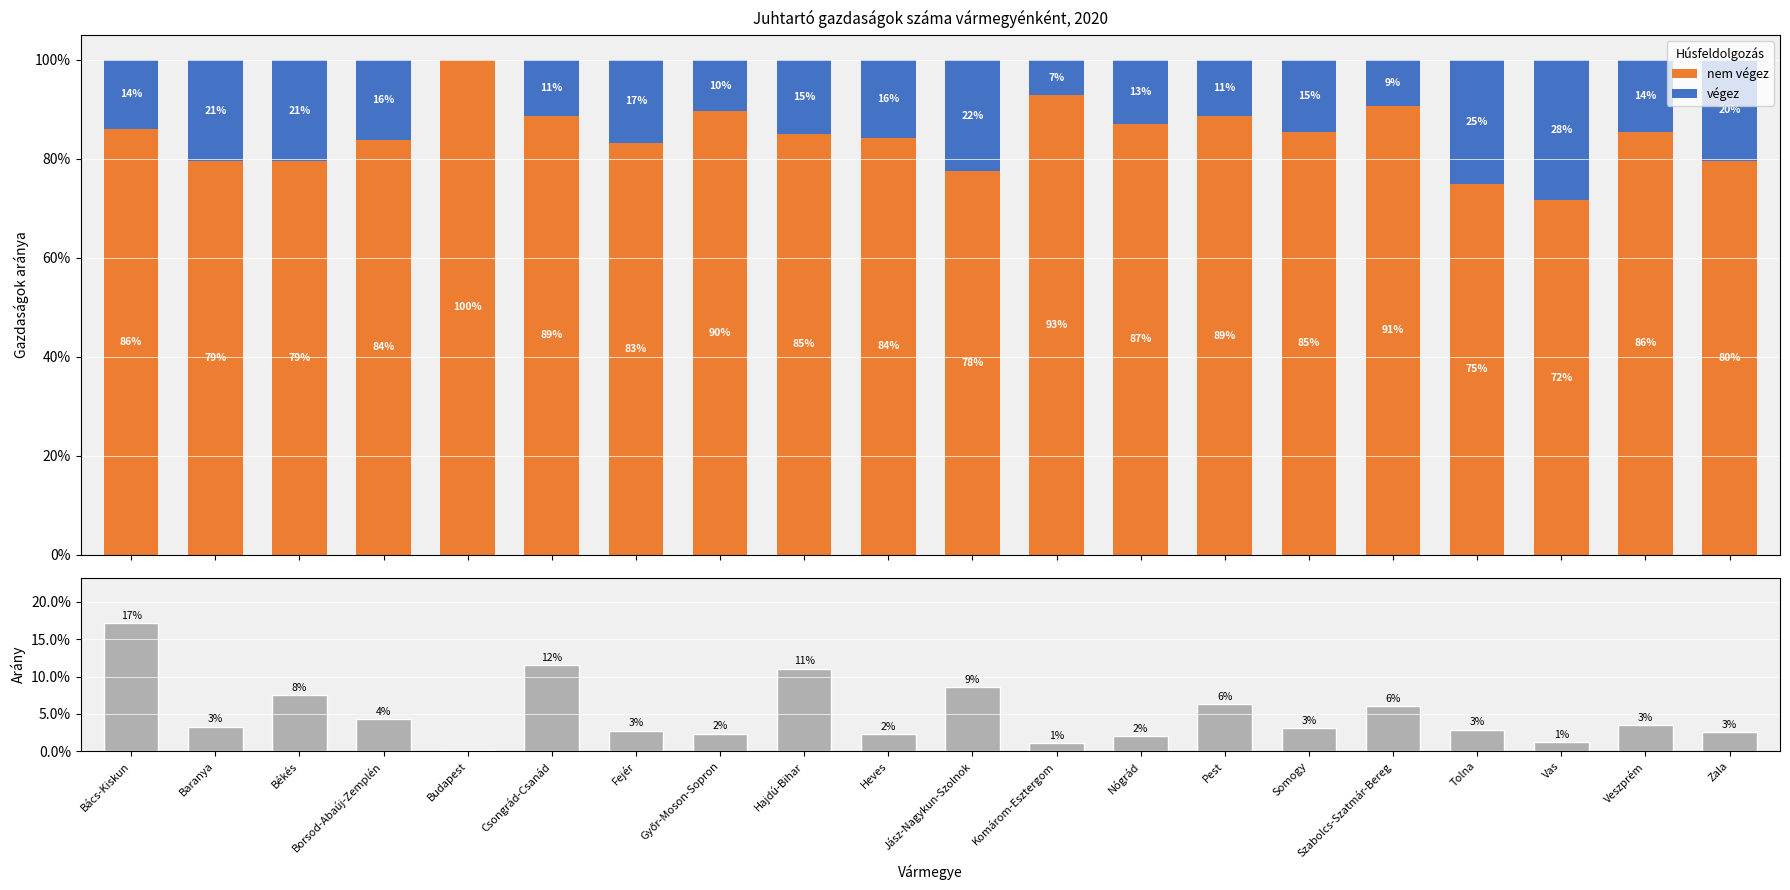

At how many categories does at least one series exceed 0?

20